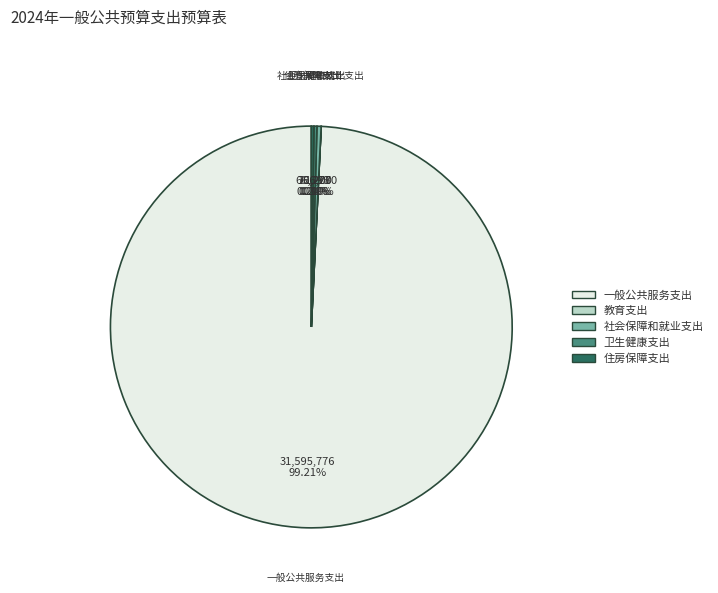

Which slice represents more than half of the pie?

一般公共服务支出